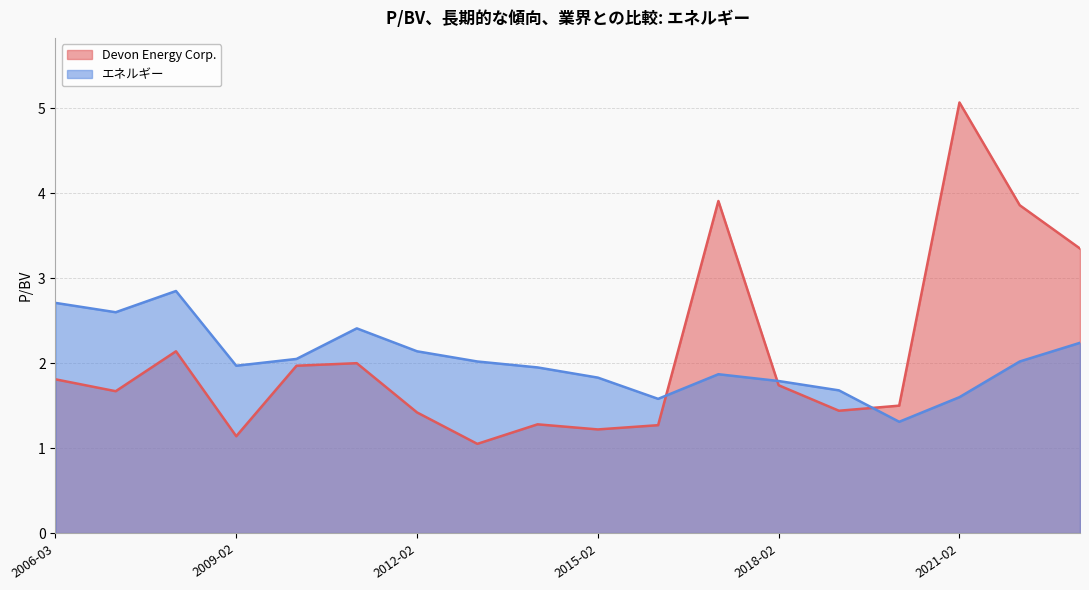

What is the minimum value for Devon Energy Corp.?

1.1